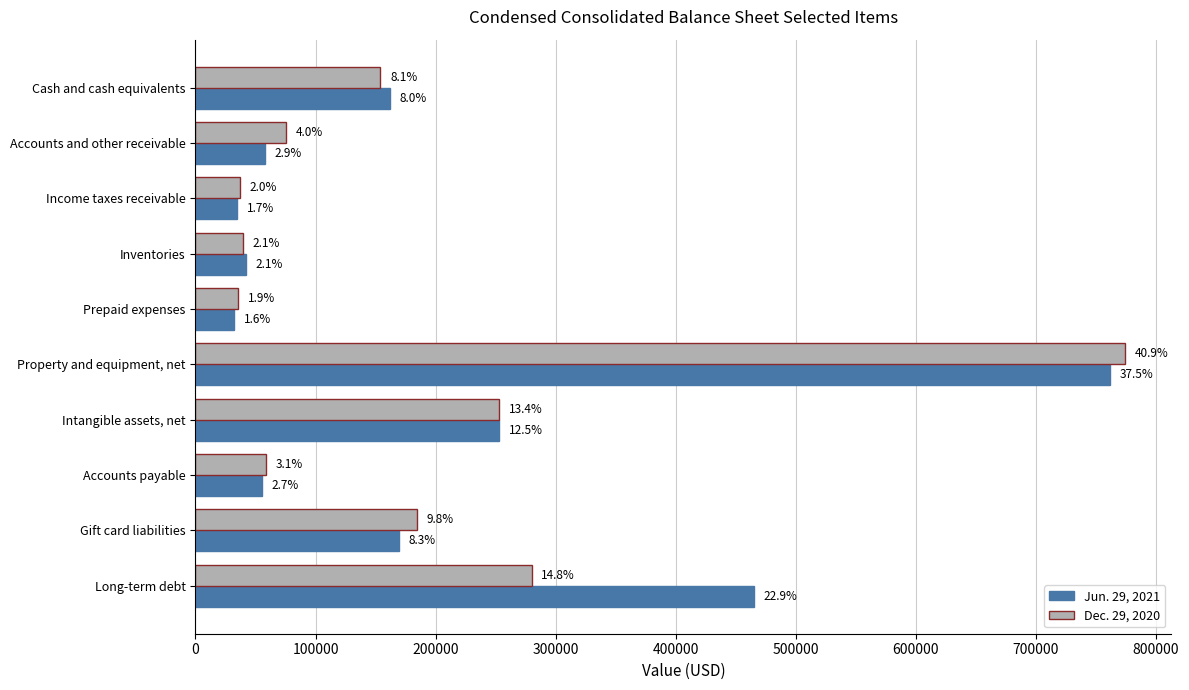

What are all the series names shown in the legend?

Jun. 29, 2021, Dec. 29, 2020